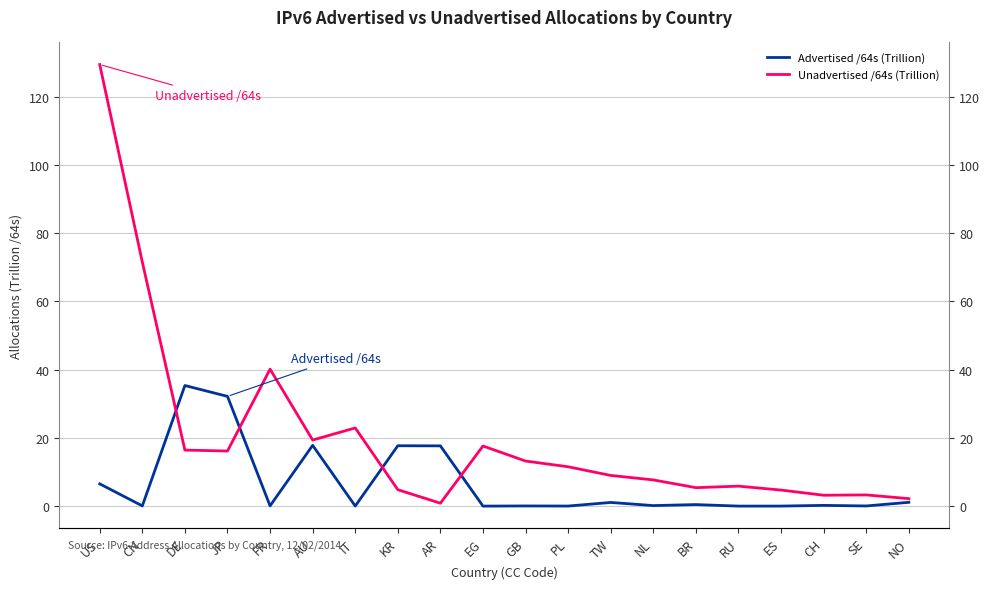

Which series has the widest spread of values?

Unadvertised /64s (Trillion)